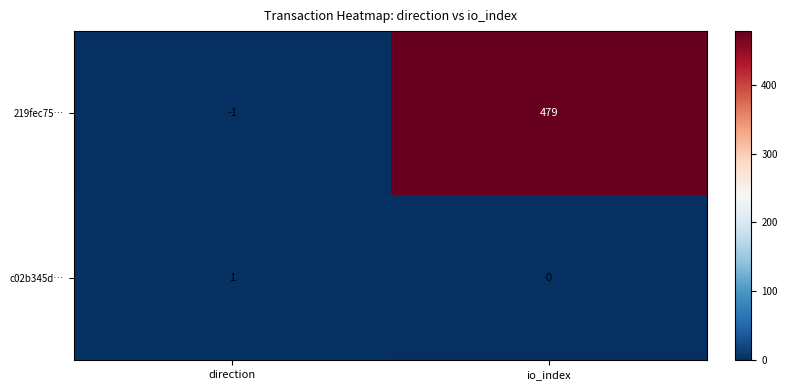

Which category has the lowest value across all series?

direction